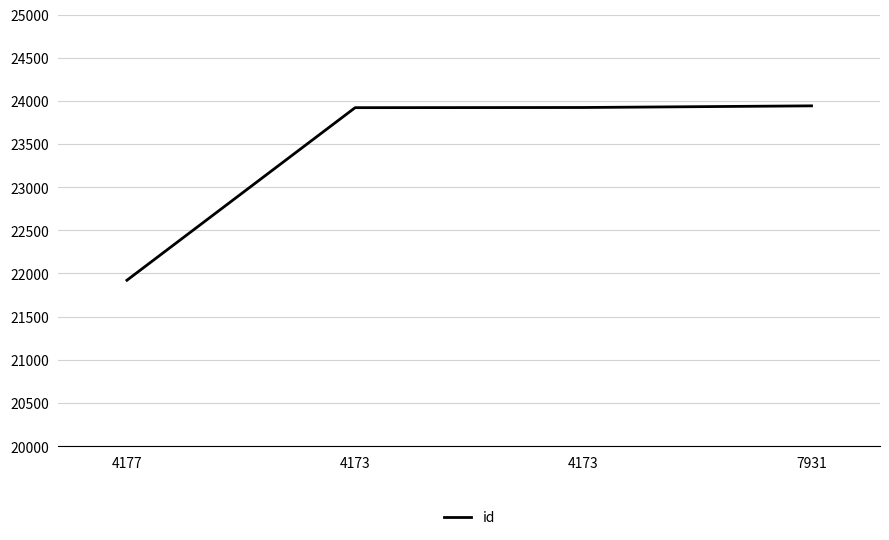

How many categories are shown in the chart?

4